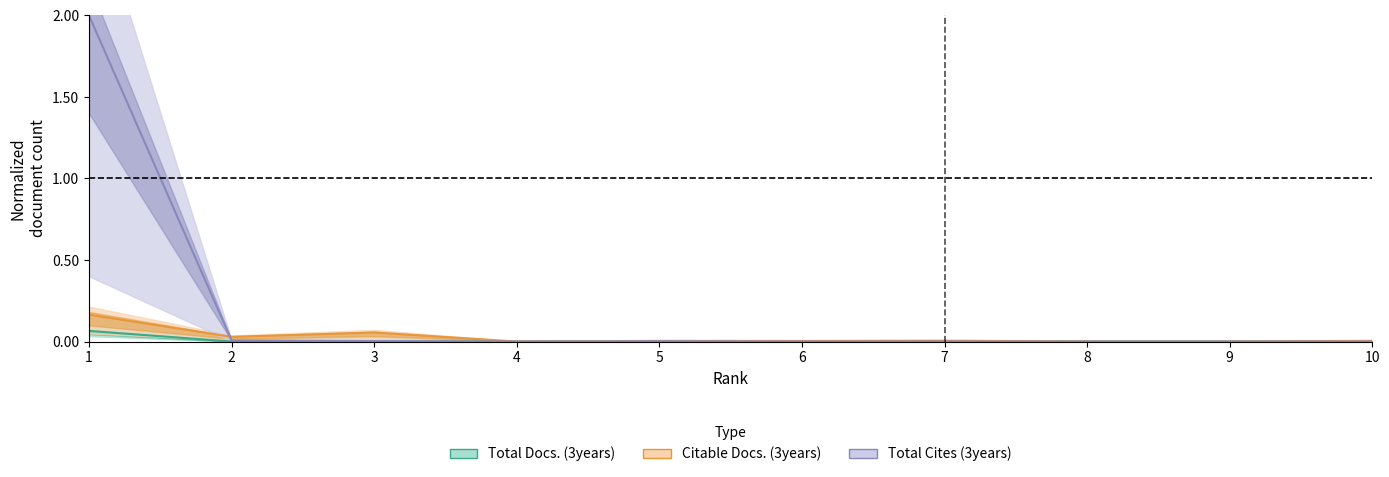

Count the number of data series in this chart.

3